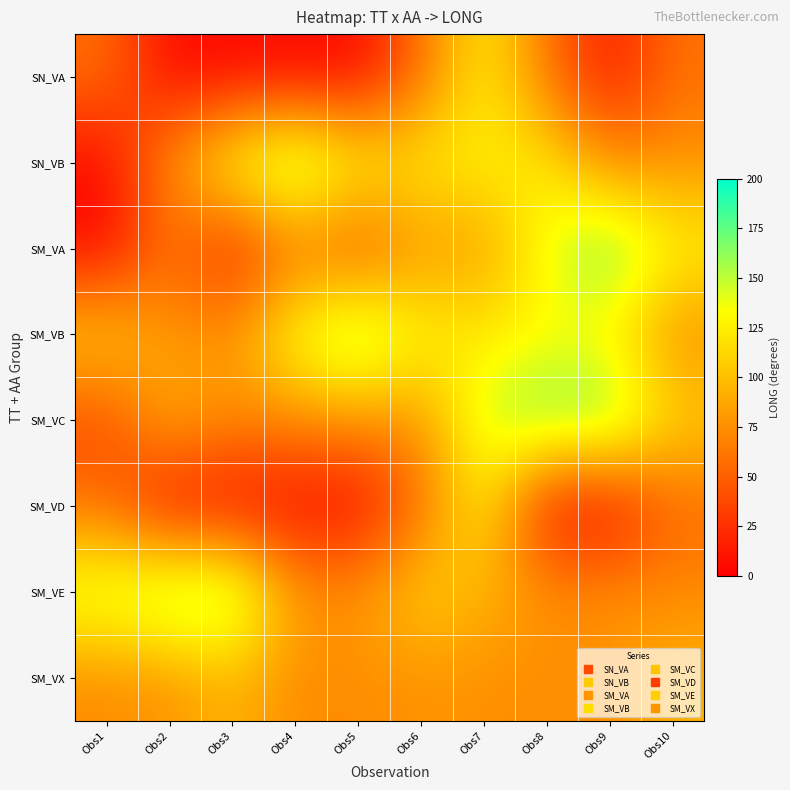

At how many categories does at least one series exceed 106?

10